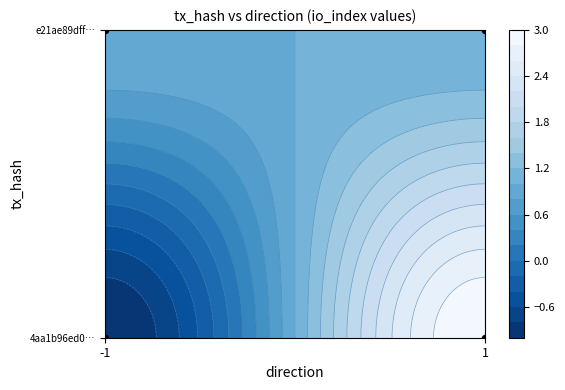

Which series has the widest spread of values?

4aa1b96ed0c71f0c9ffa1781b58a90dfdd9d128